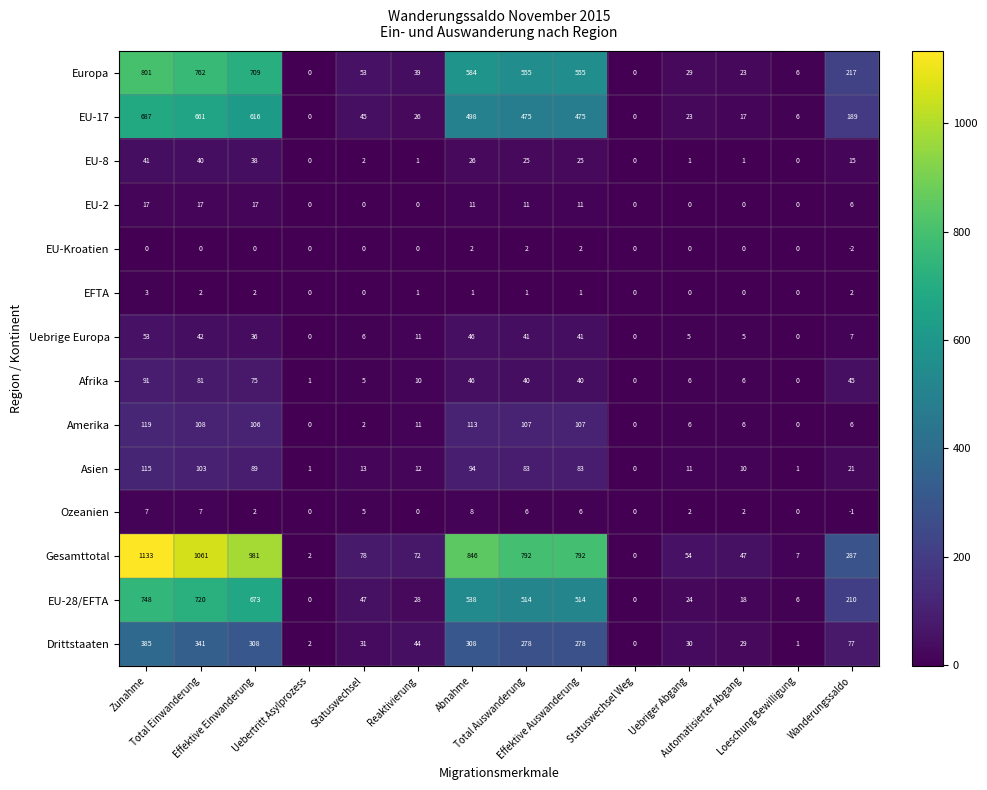

What is the sum of all Amerika values?

691